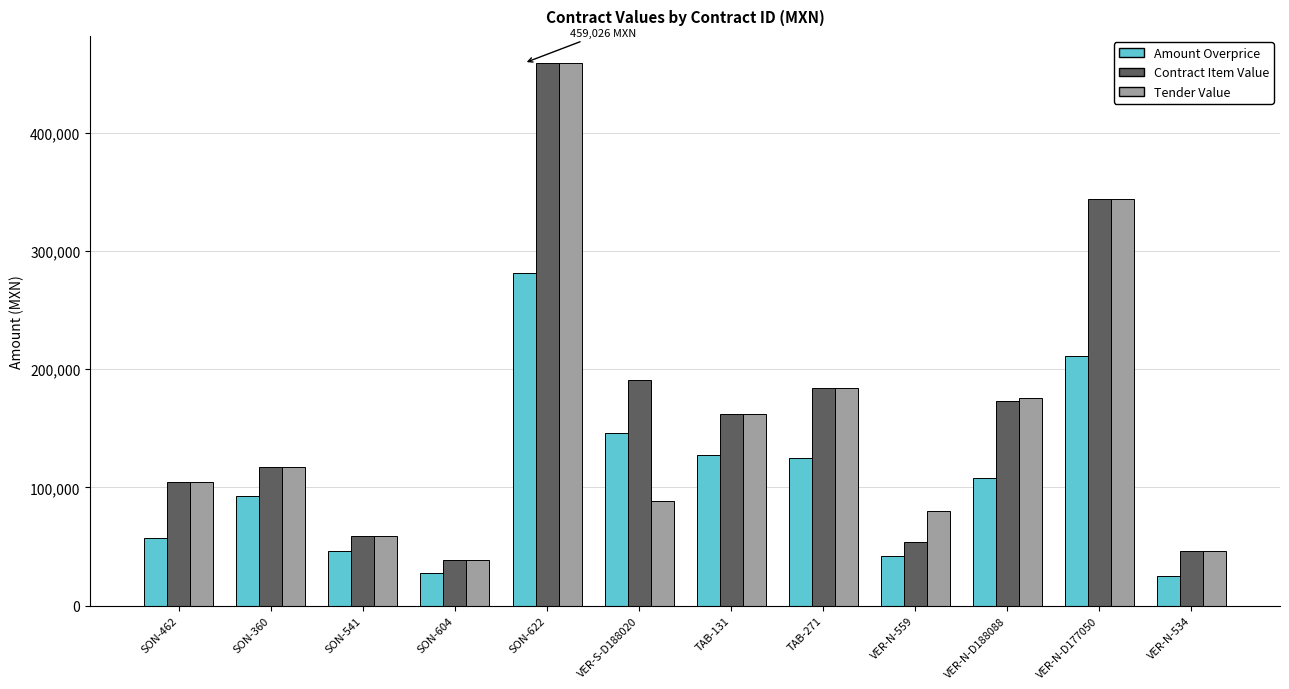

Is the value of Tender Value at VER-N-534 greater than the value of Contract Item Value at TAB-131?

No